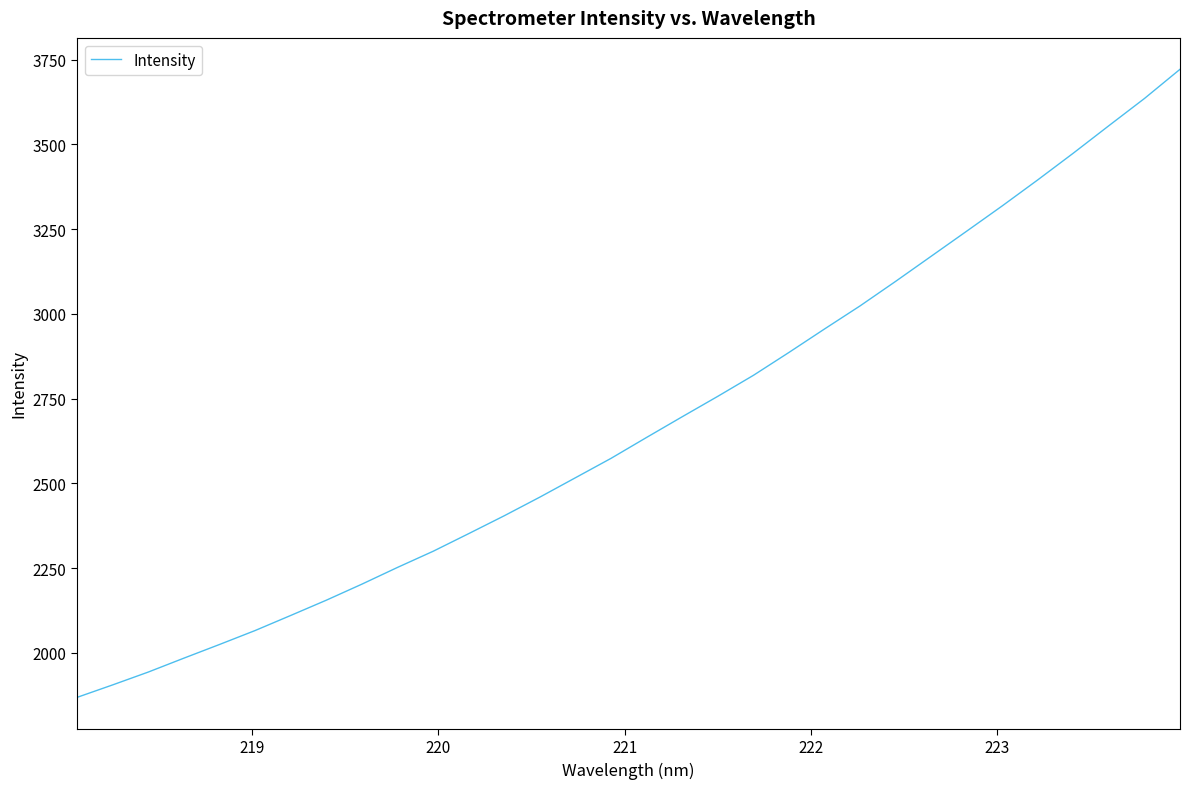

What is the maximum value shown in the chart?

3721.1